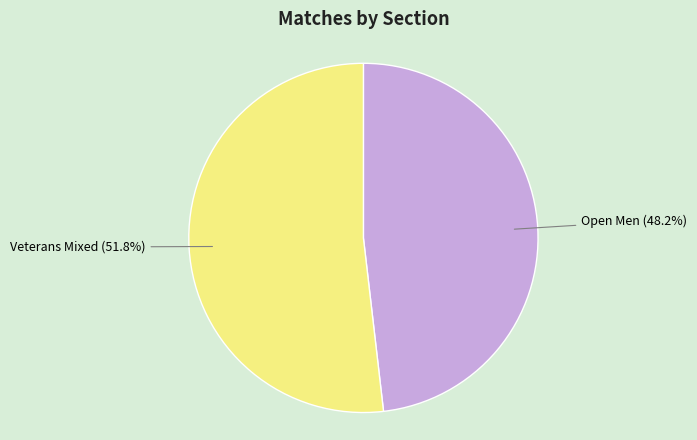

Does any single category account for the majority?

Yes